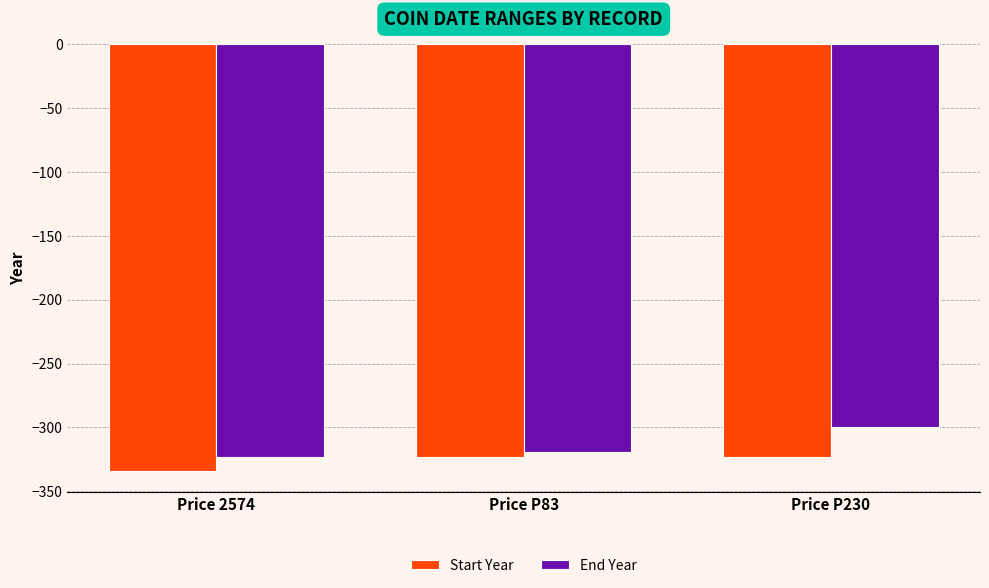

Which series has the widest spread of values?

End Year